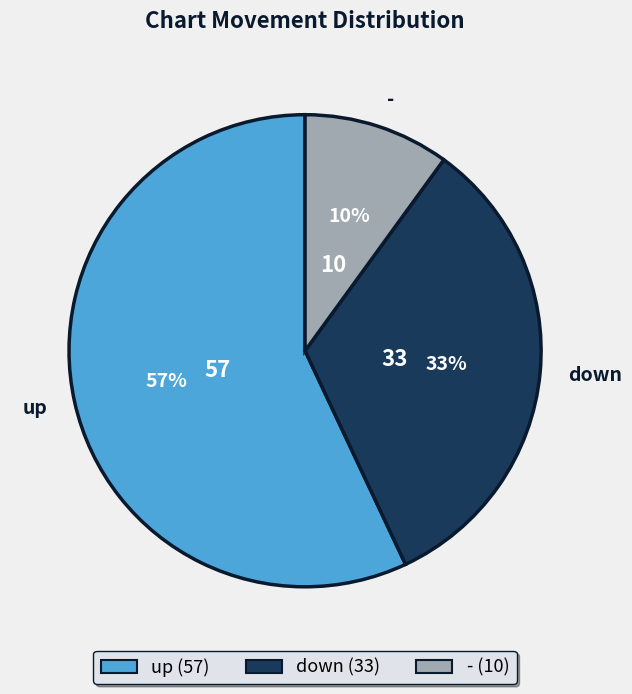

Which slice is the largest?

up